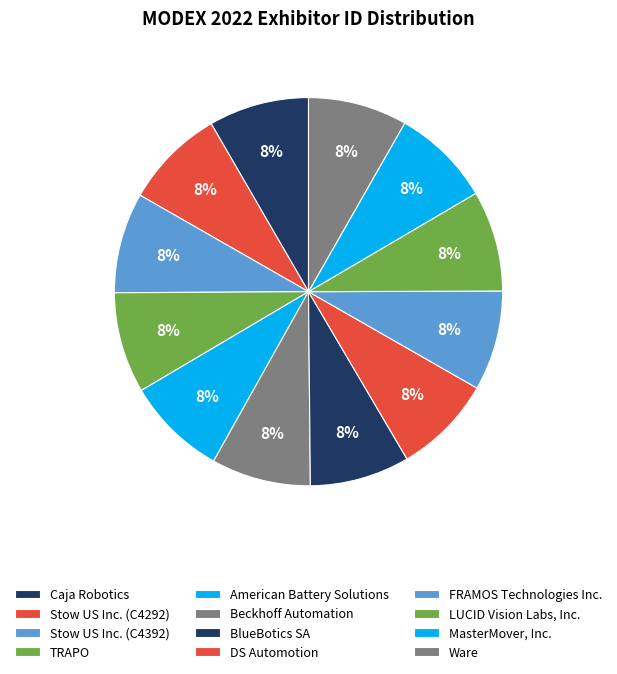

True or false: American Battery Solutions accounts for 8% of the total.

True